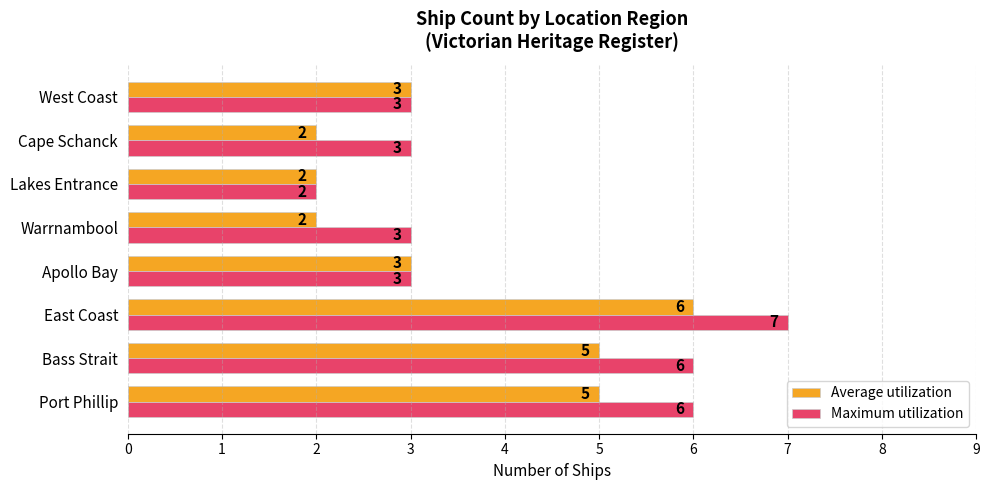

Which category has the lowest value in the Maximum utilization series?

Lakes Entrance